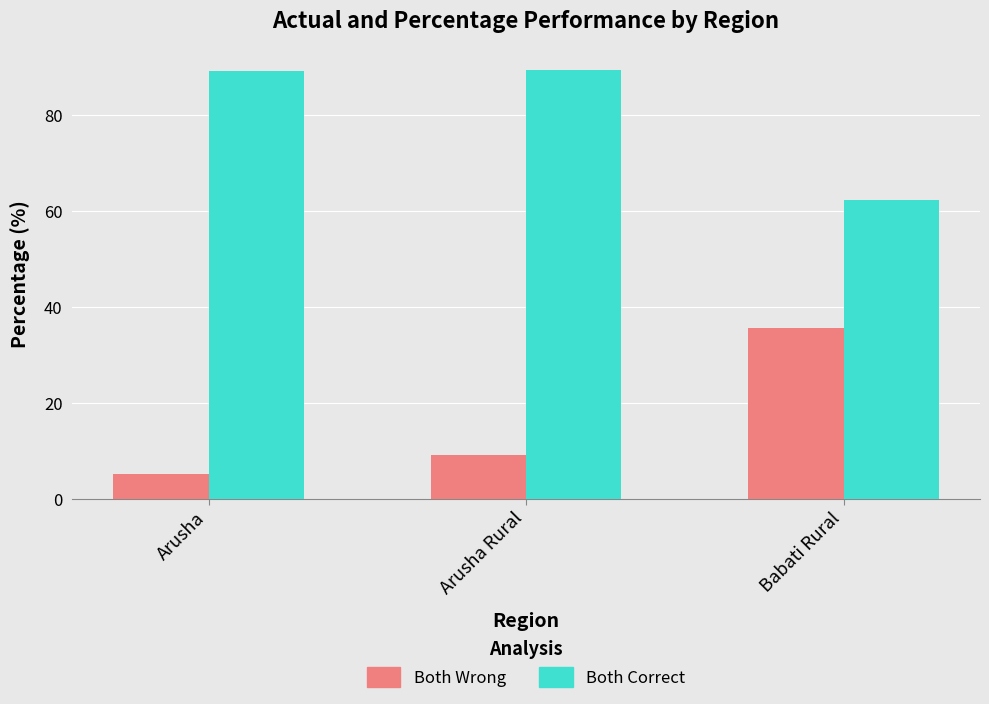

What is the lowest value of the Both Wrong series?

5.2